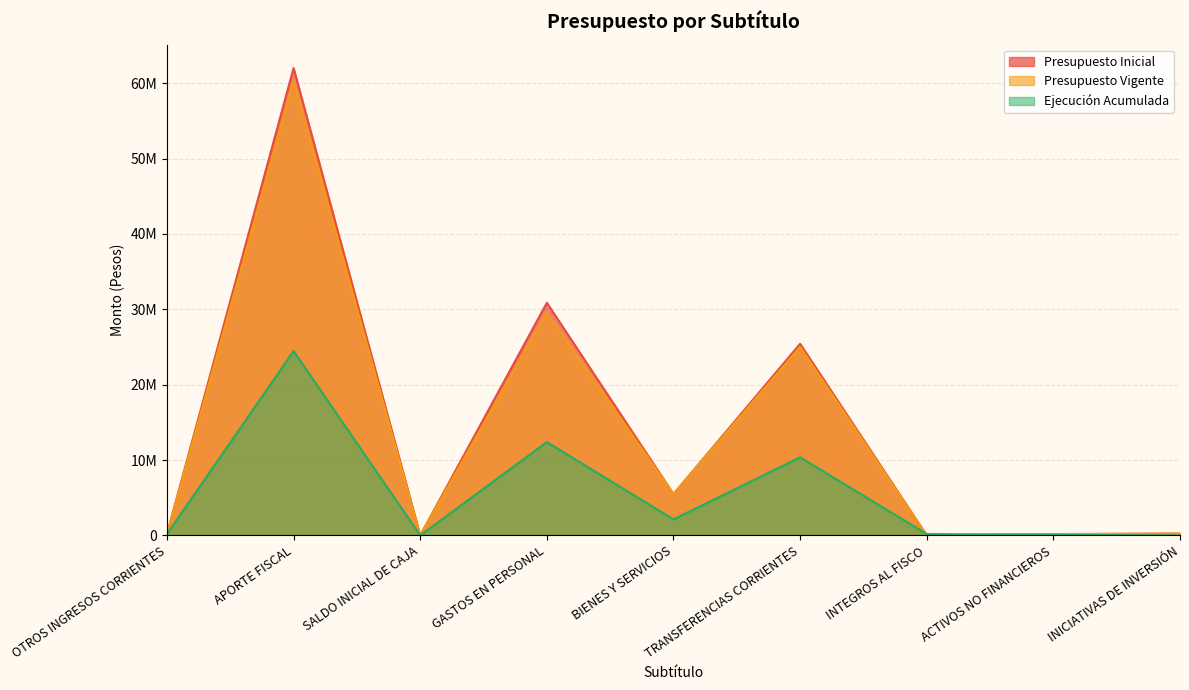

Does the chart display data point markers on the line(s)?

No